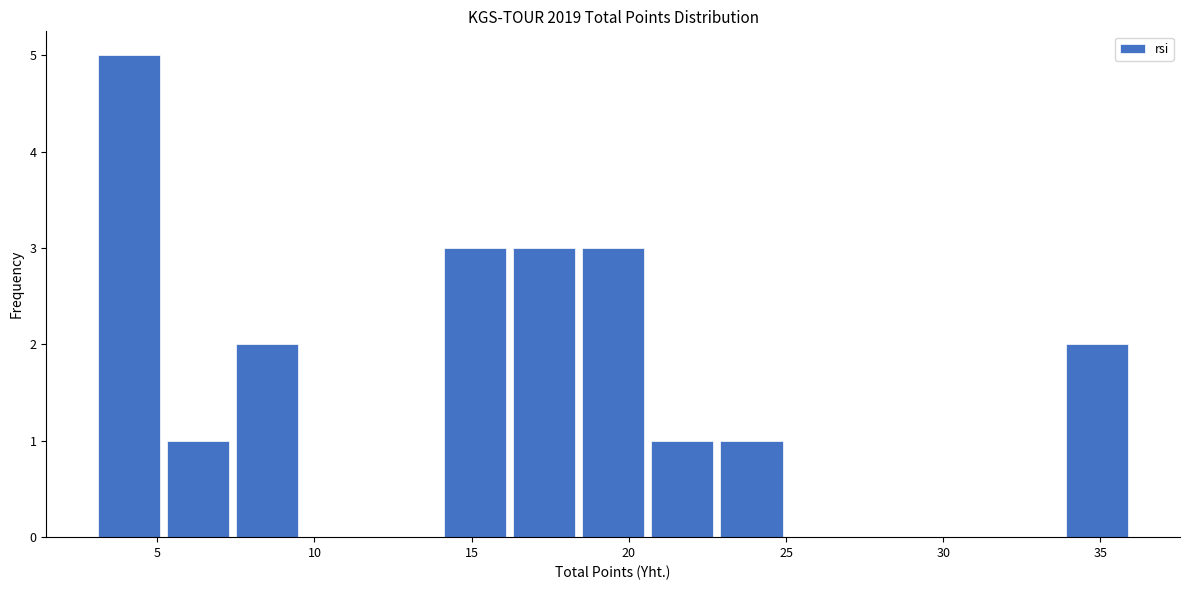

Reading left to right, list every bar in this chart as the range it spans on the x-axis followed by its height. Neither the bar edges nor the heights are printed on the chart, so give them approximately, as read against the axes.

3.0 to 5.2: 5
5.2 to 7.4: 1
7.4 to 9.6: 2
9.6 to 11.8: 0
11.8 to 14.0: 0
14.0 to 16.2: 3
16.2 to 18.4: 3
18.4 to 20.6: 3
20.6 to 22.8: 1
22.8 to 25.0: 1
25.0 to 27.2: 0
27.2 to 29.4: 0
29.4 to 31.6: 0
31.6 to 33.8: 0
33.8 to 36.0: 2